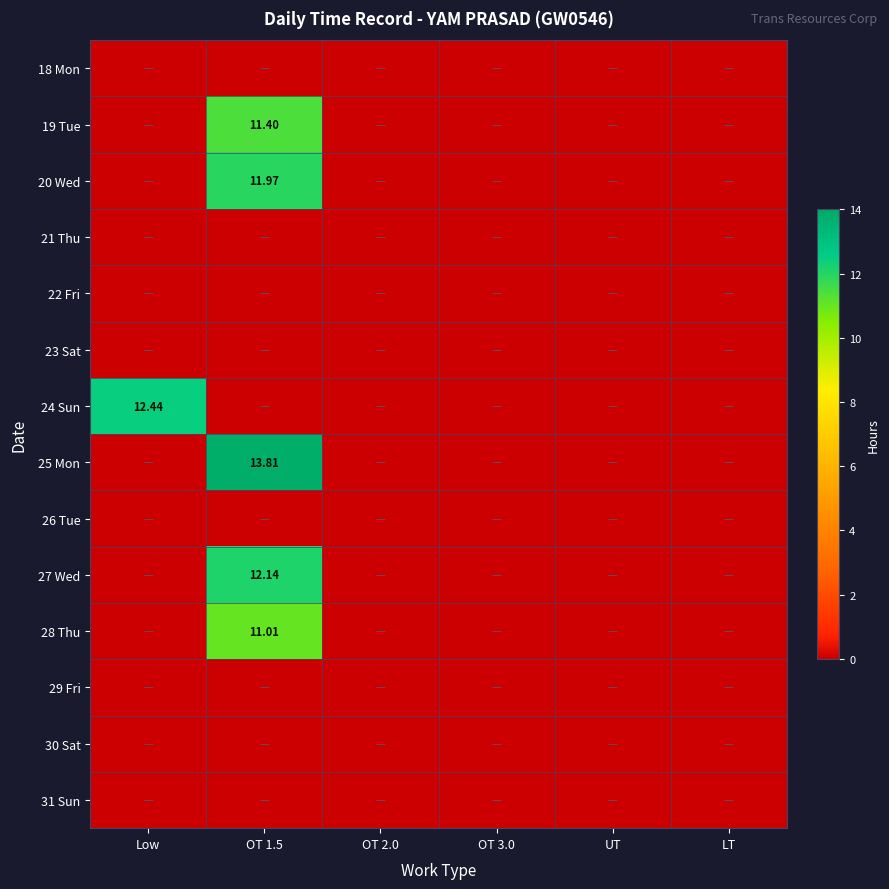

Rank the series by their maximum value, from highest to lowest.

25 Mon, 24 Sun, 27 Wed, 20 Wed, 19 Tue, 28 Thu, 18 Mon, 21 Thu, 22 Fri, 23 Sat, 26 Tue, 29 Fri, 30 Sat, 31 Sun